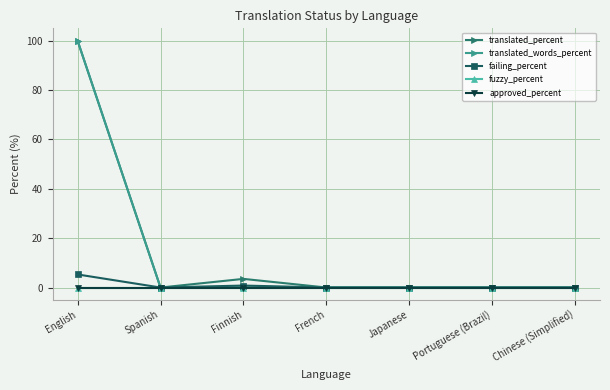

What is the label of the 6th point from the right?

Spanish